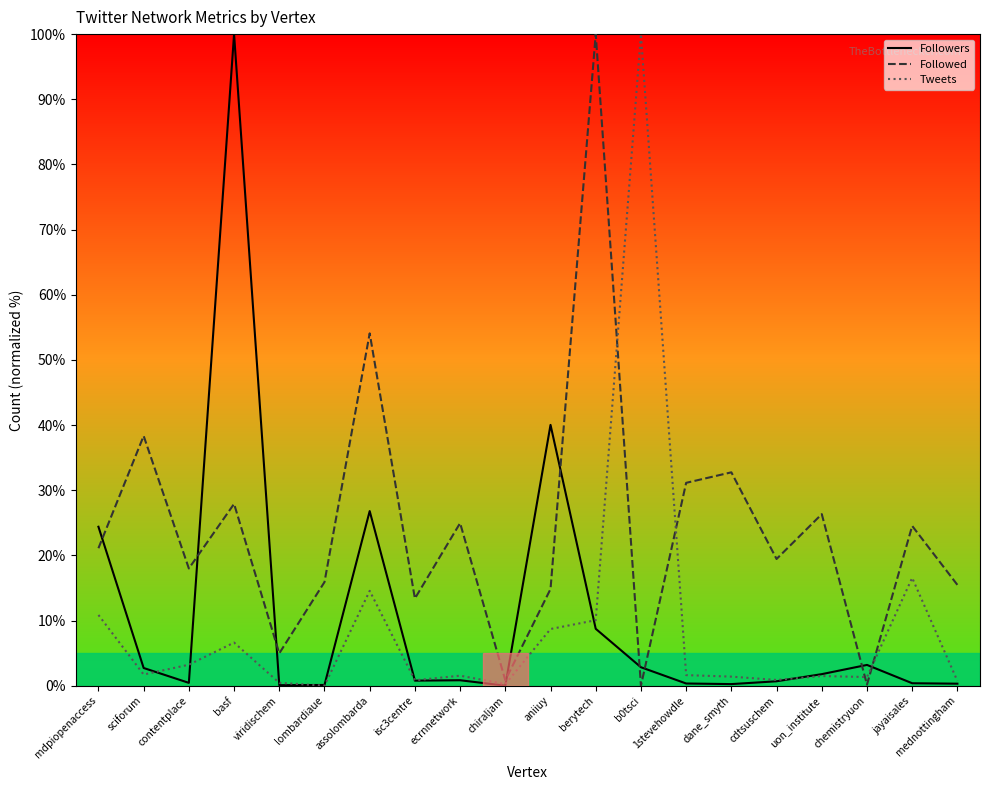

True or false: Tweets has a value of 16.3 at mdpiopenaccess.

False